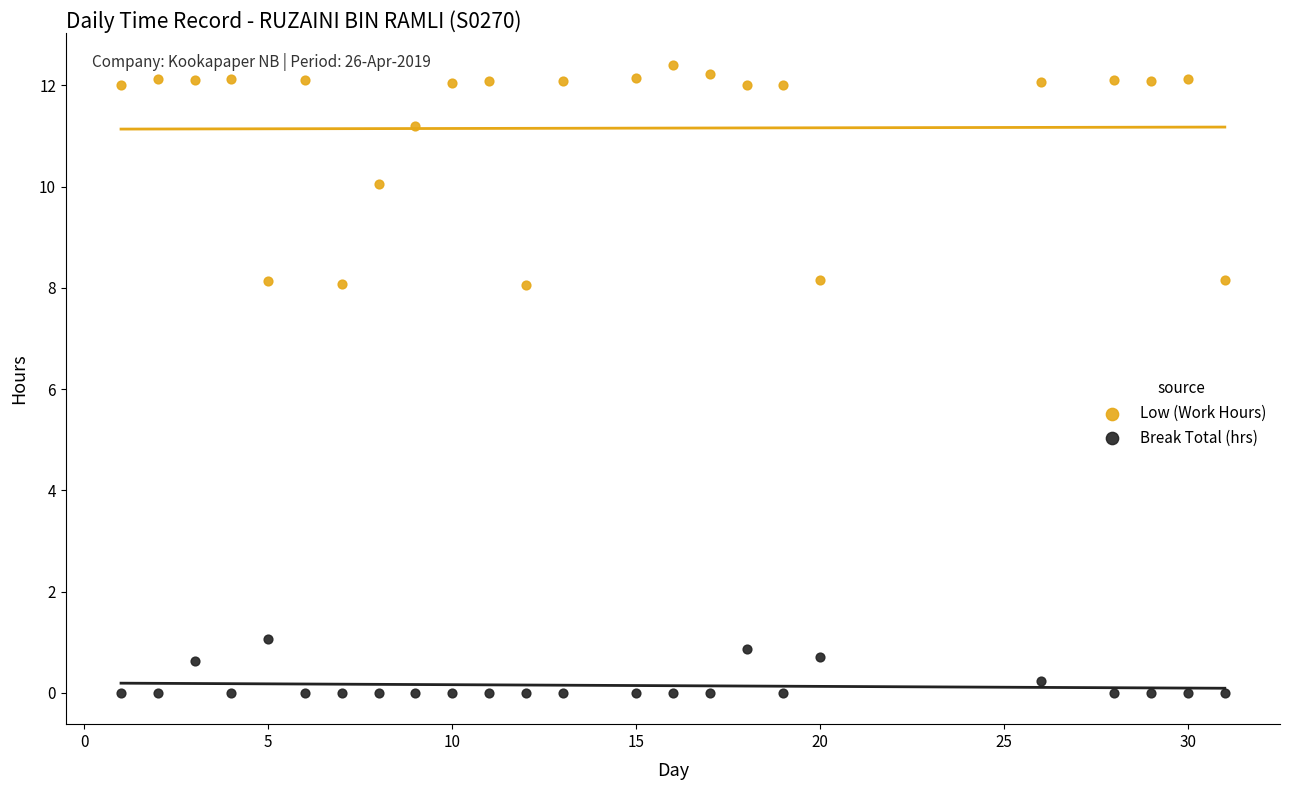

Across all data points, what is the range of Y values (max minus min)?

12.4